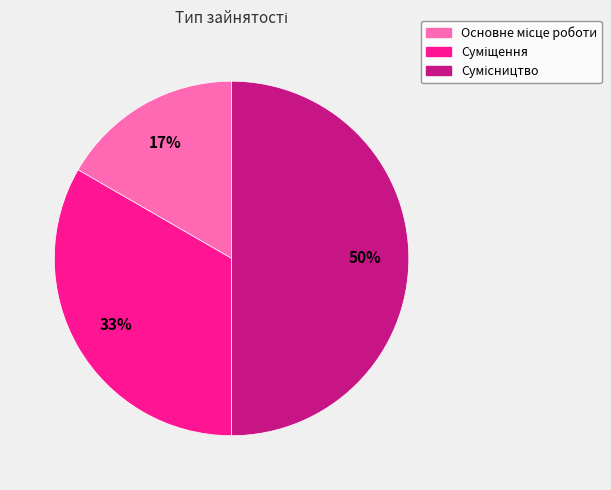

To the nearest percent, what is the average slice percentage?

33%